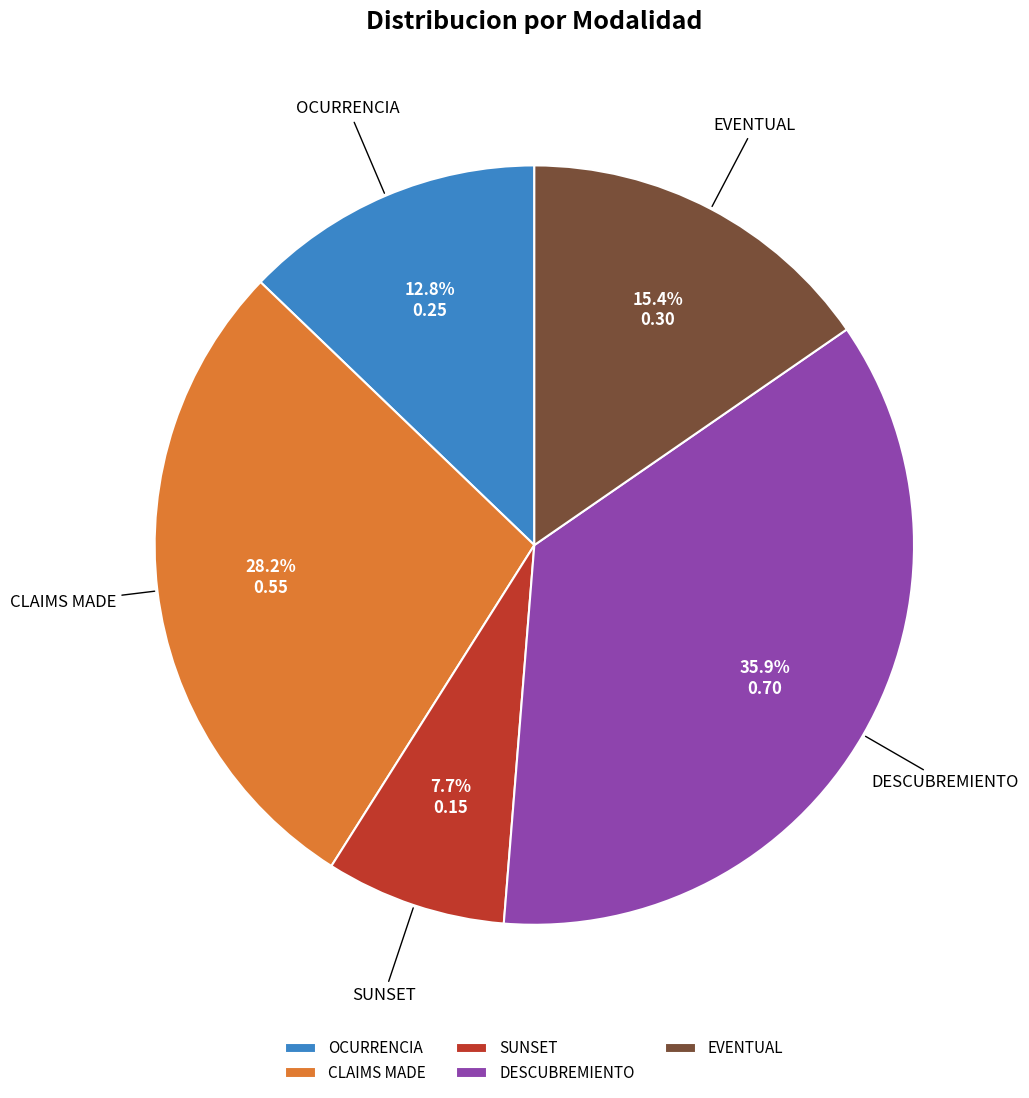

To the nearest percent, what is the difference between the largest and smallest slice percentages?

28%